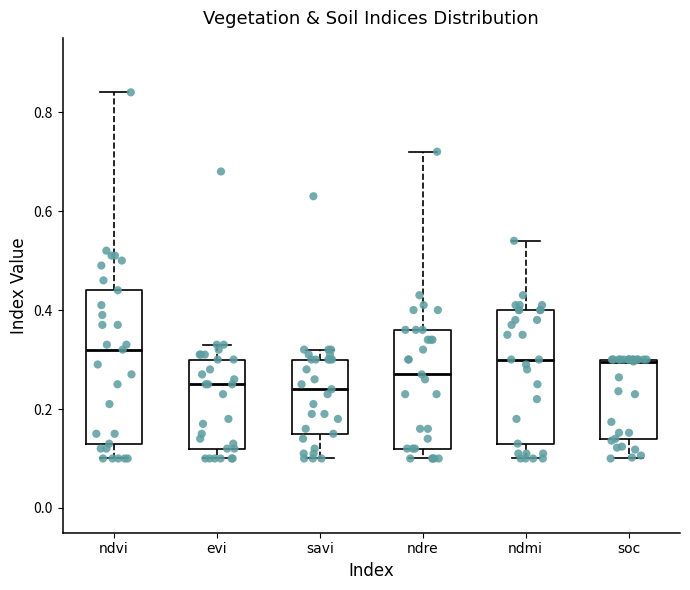

Reading left to right, transcribe this box plot: for each box, give where its median line is, the range the box spans, and where its two whiskers end, as read against the y-axis. The values are not printed on the chart, so give them approximately, as read against the axis.

ndvi: median 0.32, box 0.14 to 0.44, whiskers 0.10 to 0.84
evi: median 0.26, box 0.12 to 0.30, whiskers 0.10 to 0.34
savi: median 0.24, box 0.16 to 0.30, whiskers 0.10 to 0.32
ndre: median 0.28, box 0.12 to 0.36, whiskers 0.10 to 0.72
ndmi: median 0.30, box 0.14 to 0.40, whiskers 0.10 to 0.54
soc: median 0.30, box 0.14 to 0.30, whiskers 0.10 to 0.30